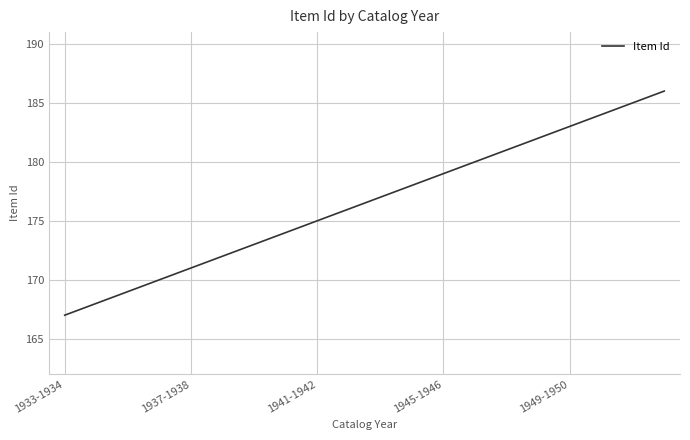

What is the maximum value shown in the chart?

186